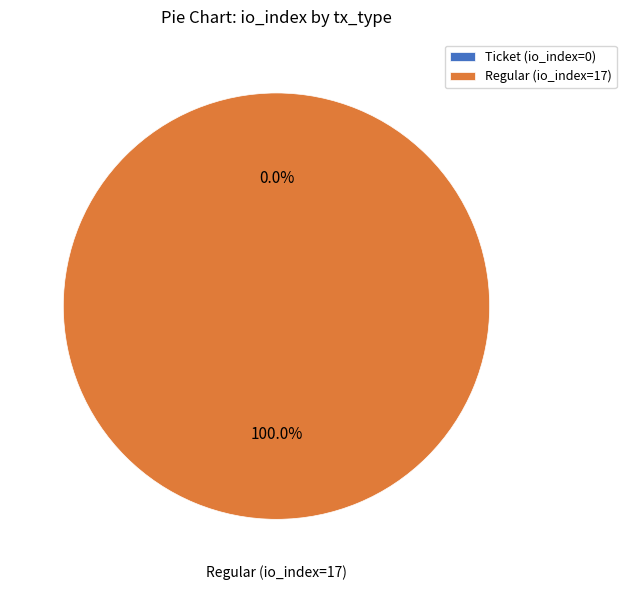

To the nearest percent, what percentage of the pie is Regular (io_index=17)?

100%